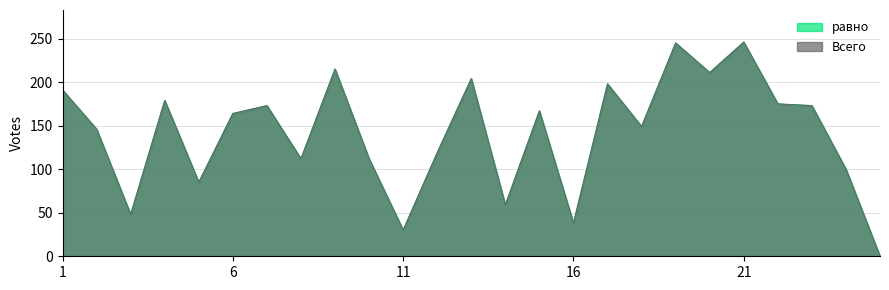

Read the равно value at 24, to the nearest 10.

100